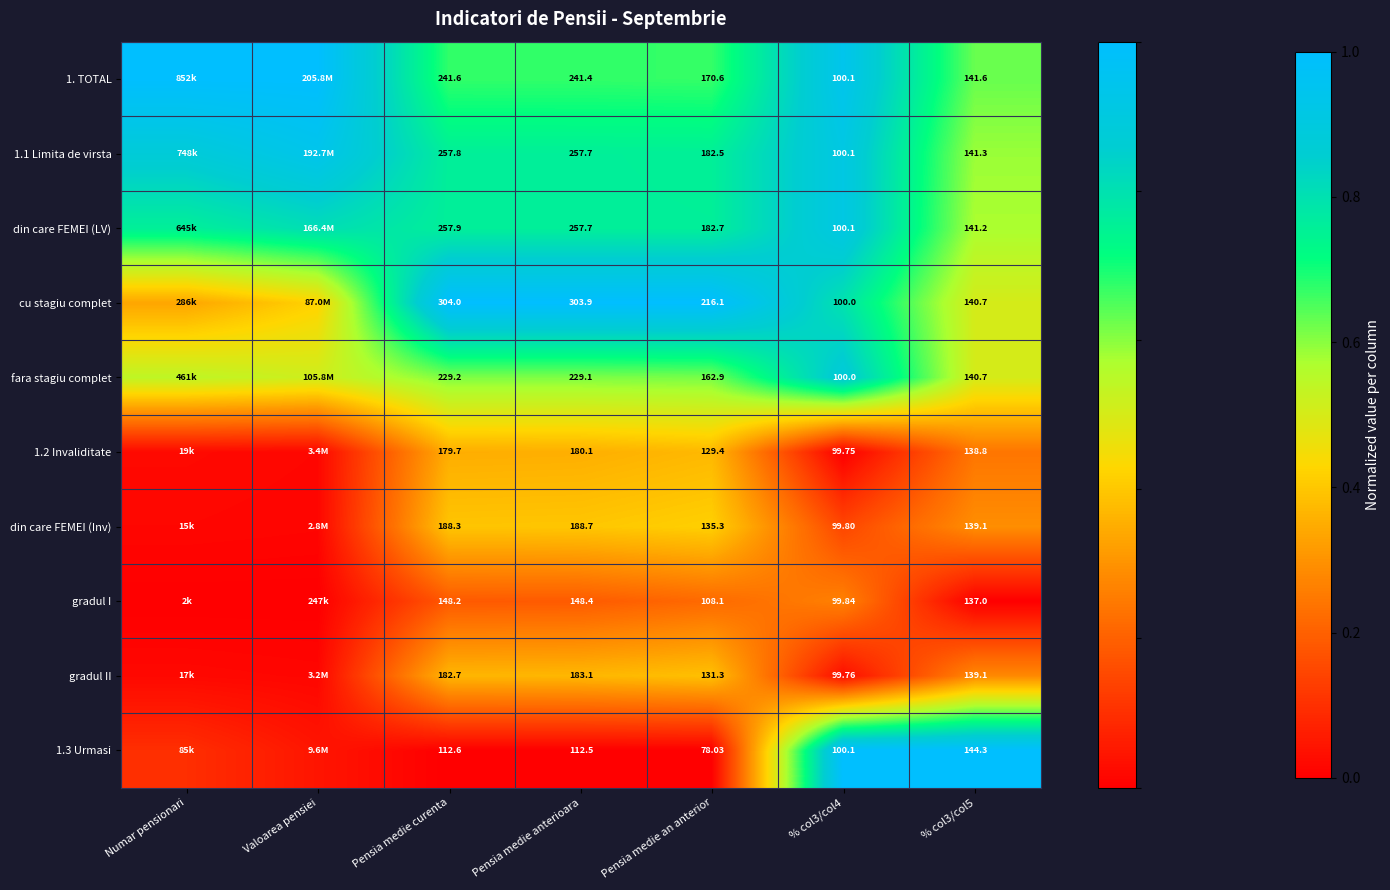

Is the value of 1.3 Urmasi at % col3/col5 greater than the value of din care FEMEI (LV) at Pensia medie anterioara?

No